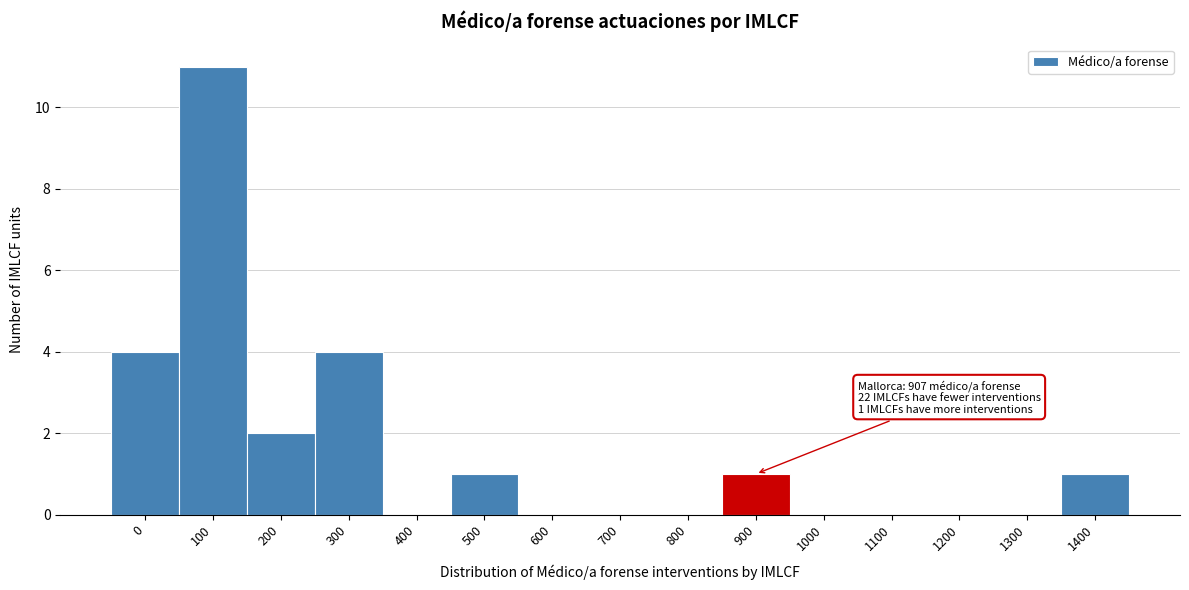

Reading left to right, list all the values displayed in this chart.

0=4	100=11	200=2	300=4	400=0	500=1	600=0	700=0	800=0	900=1	1000=0	1100=0	1200=0	1300=0	1400=1